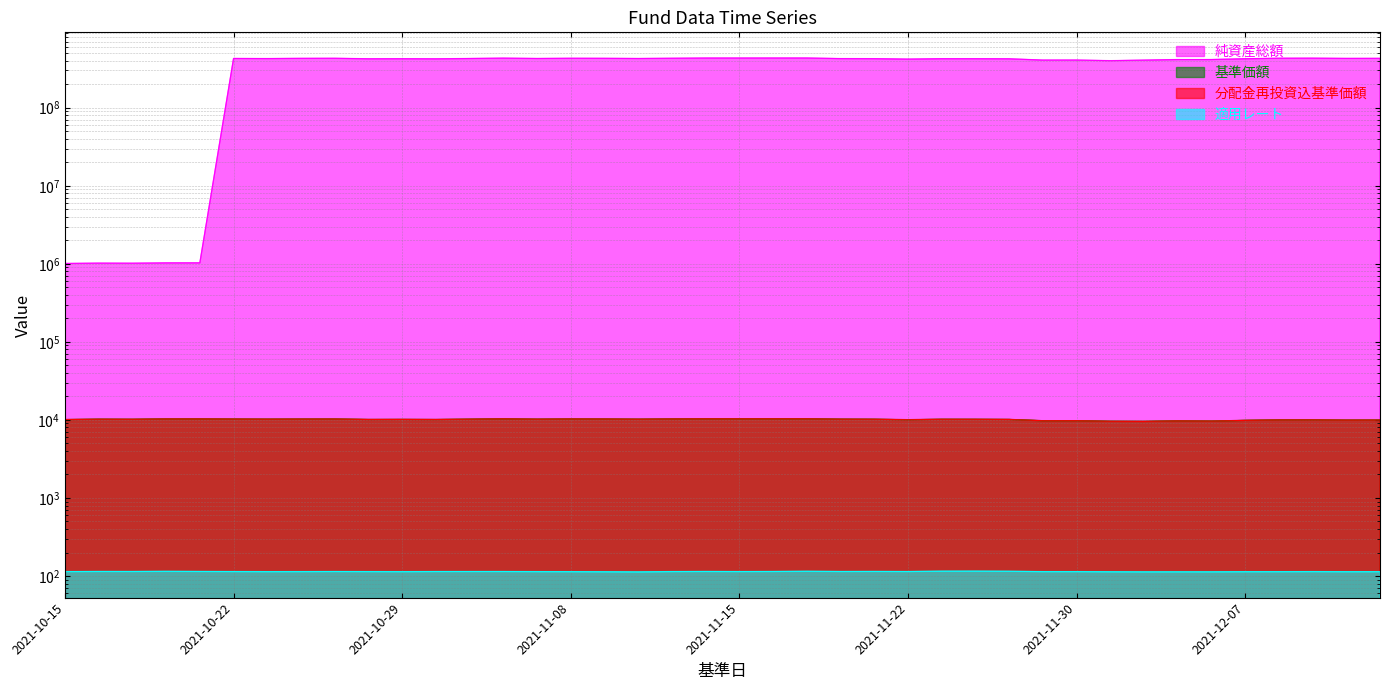

In 分配金再投資込基準価額, how many points are lower than both neighbors (excluding endpoints)?

11